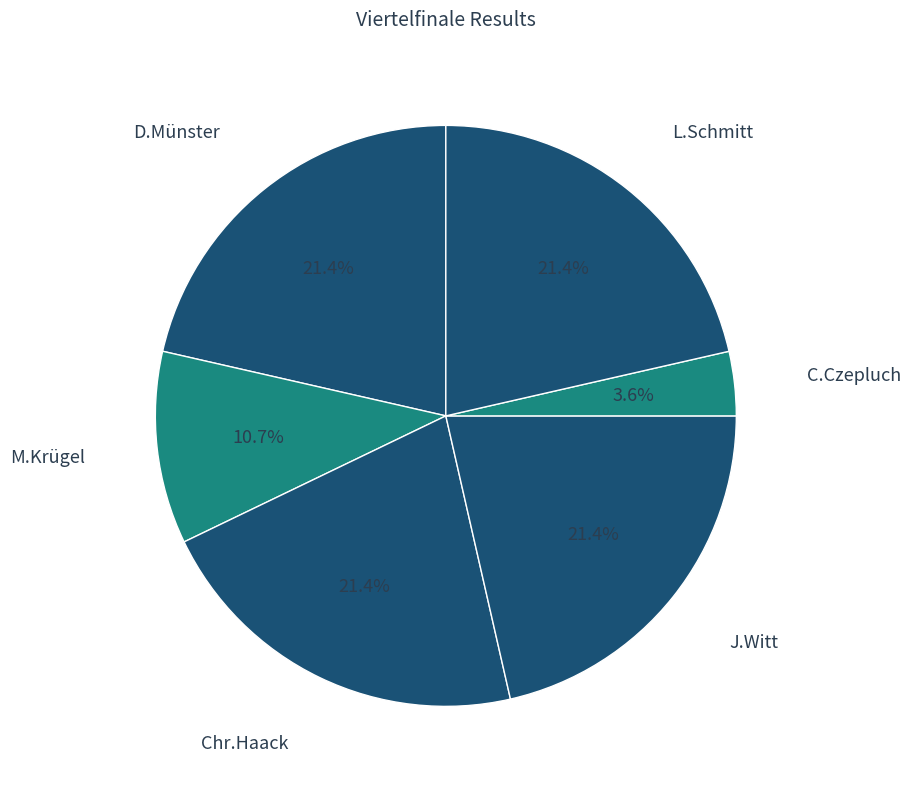

To the nearest percent, what portion does D.Münster represent?

21%